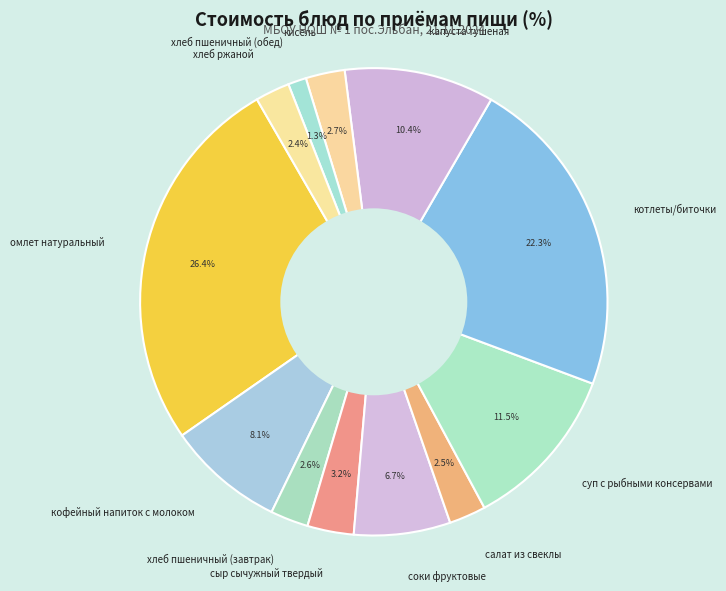

Is there a majority slice in this chart?

No